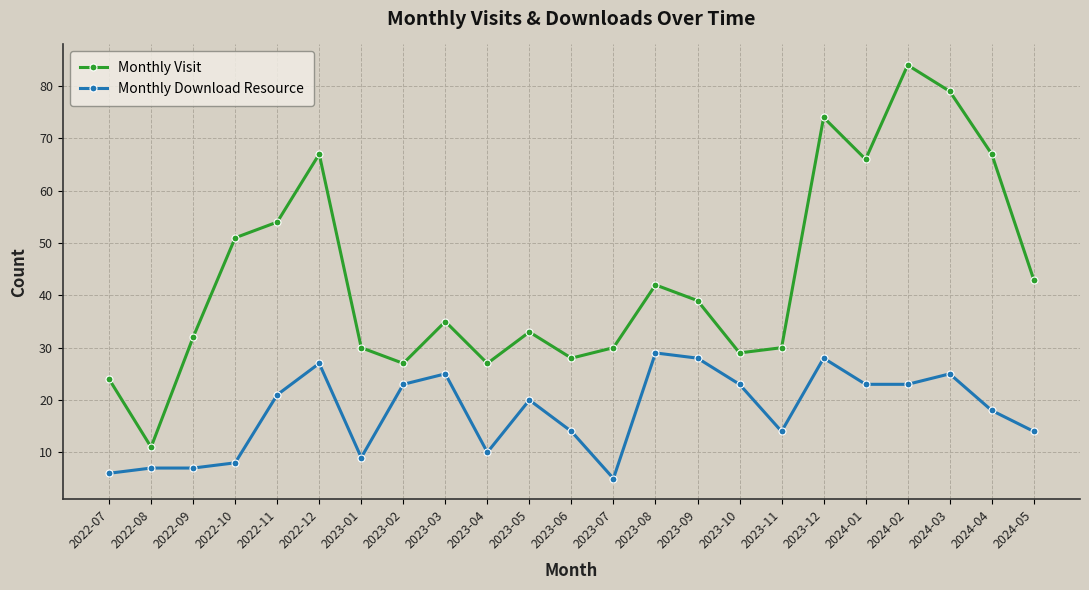

What is the total value across all series at 2022-07?

30